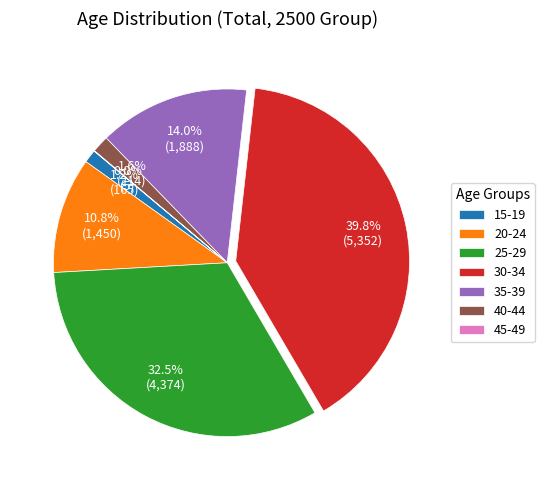

Between 25-29 and 30-34, which is larger?

30-34